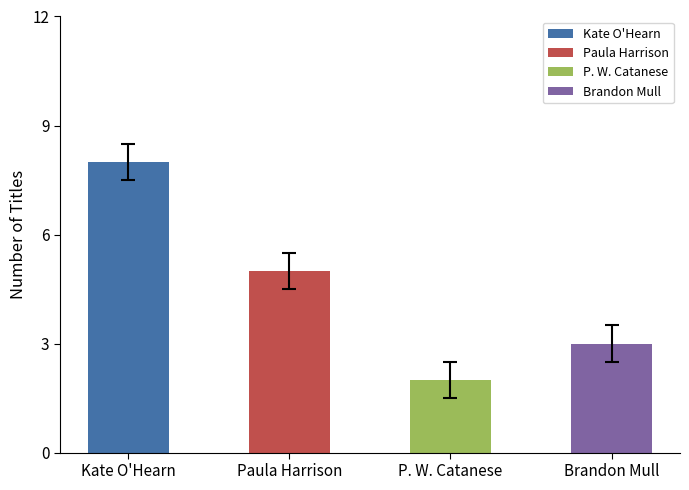

Is it true that the value at Kate O'Hearn is 8?

True